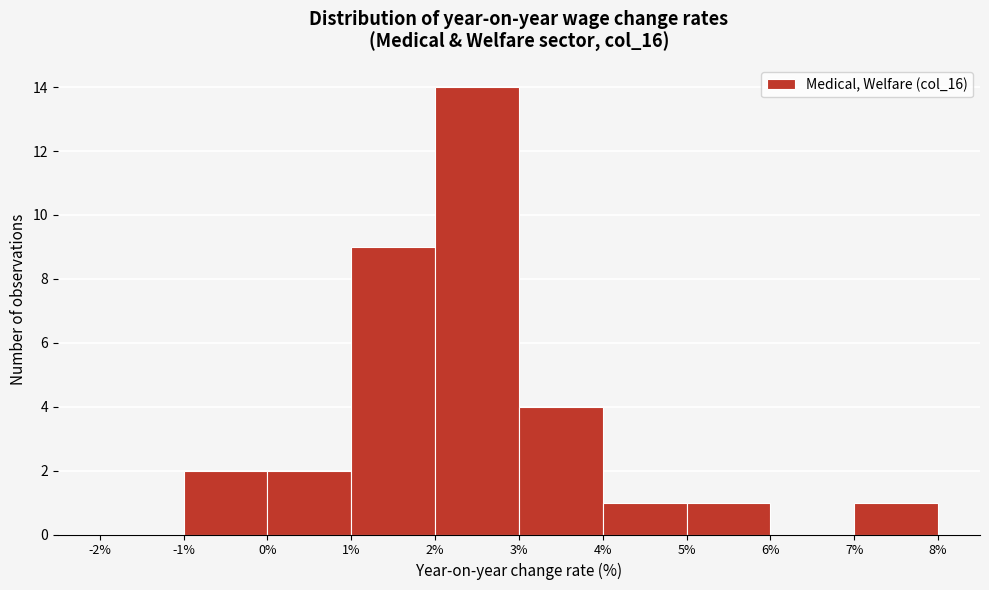

Over which range of the x-axis is the bar tallest?

2% to 3%